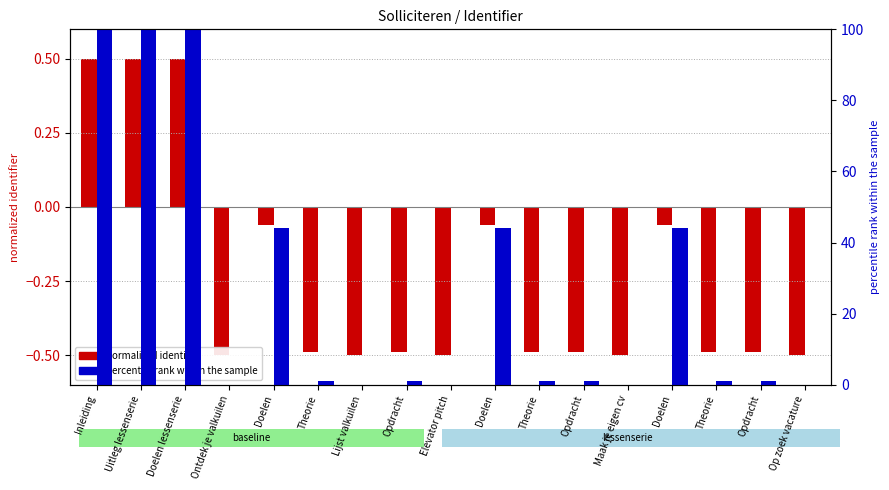

Where does the normalized identifier series first go above 0?

Inleiding